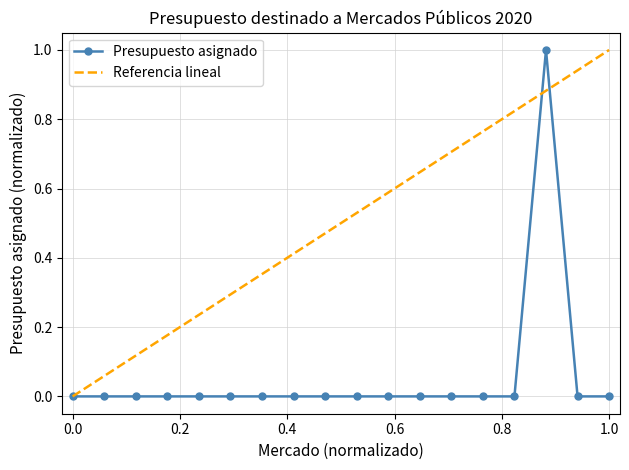

The chart shows a value of -1 at Del Mar. True or false?

False